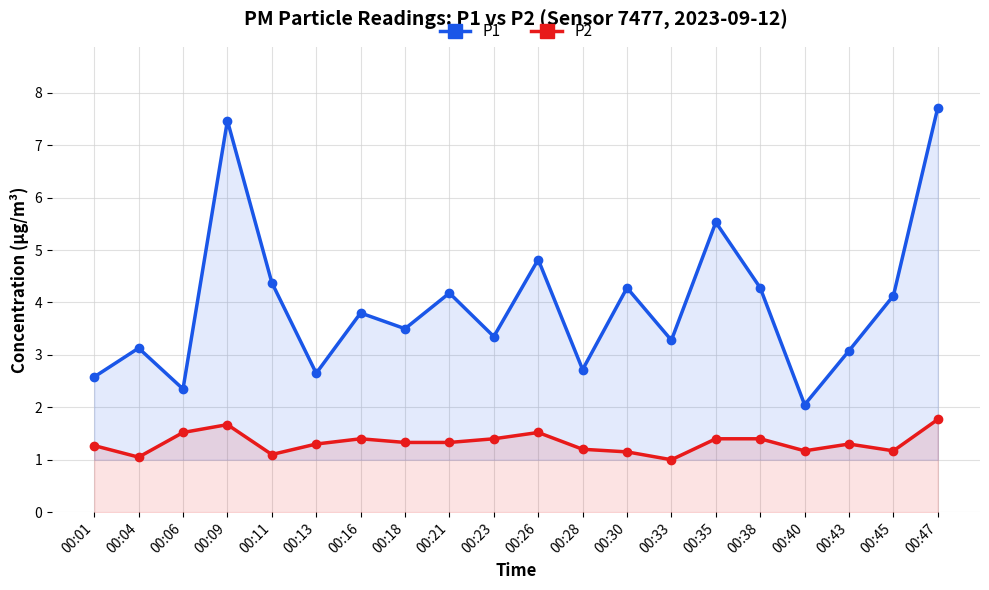

Does the chart have visible grid lines?

Yes